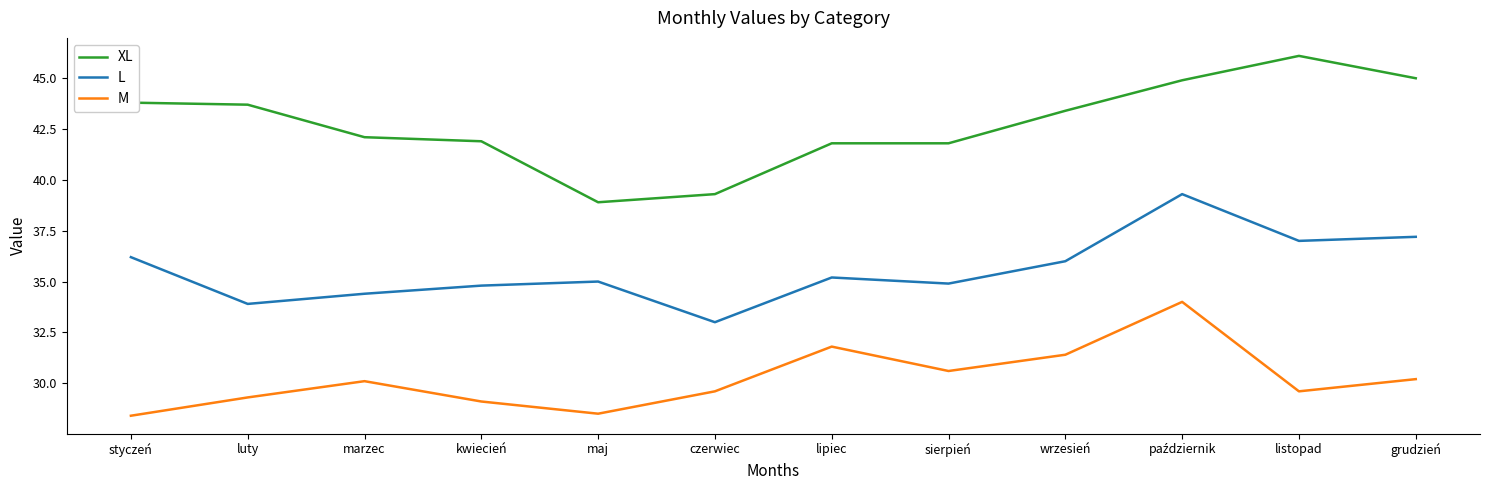

What is the difference between the maximum and second lowest values in the XL series?

6.8